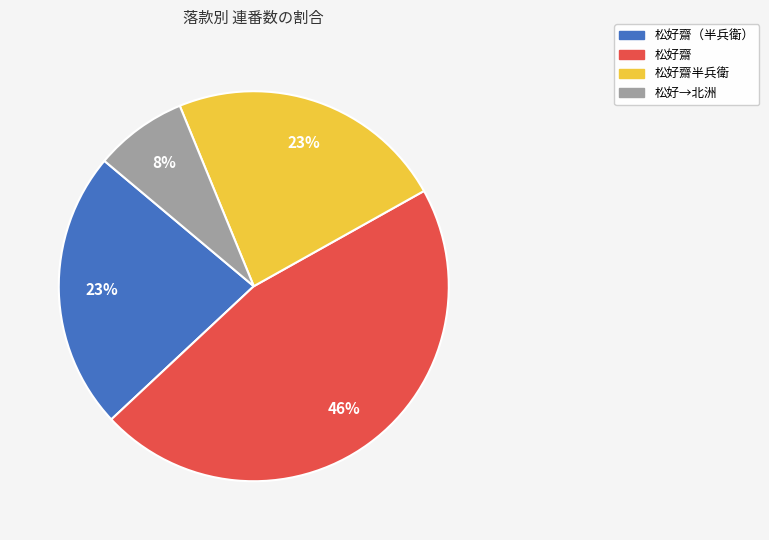

To the nearest percent, what is the difference between the largest and smallest slice percentages?

38%